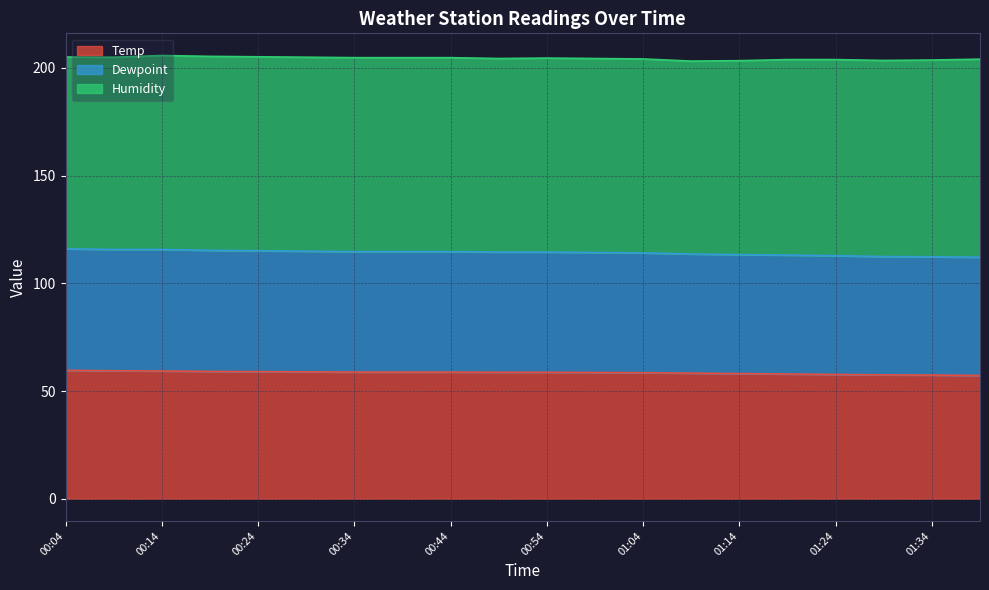

What position from the right is 00:09?

19